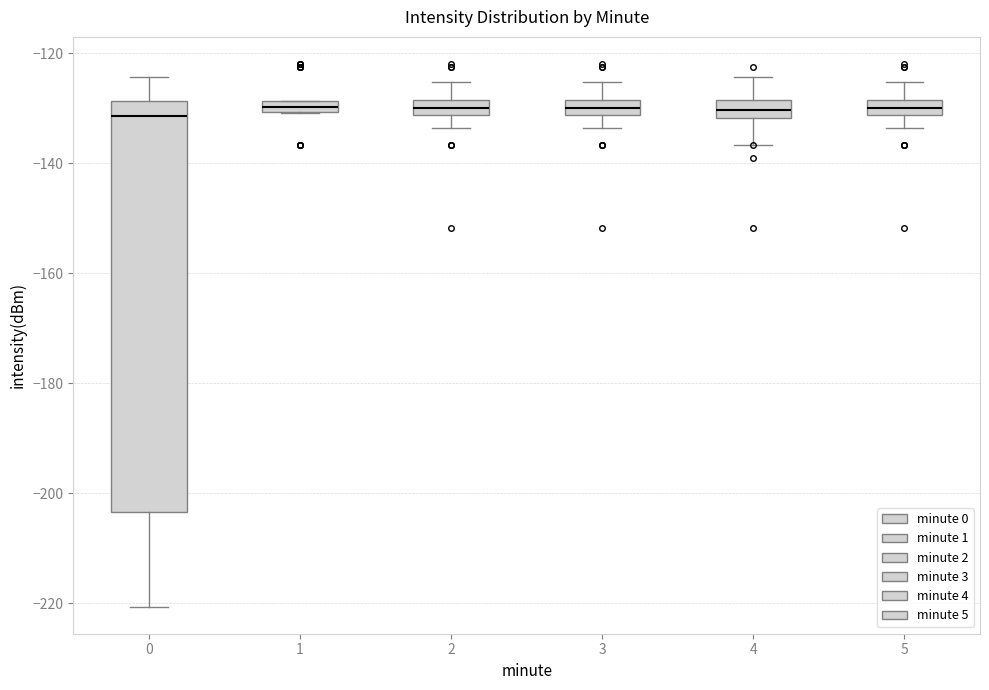

Which box is the tallest, from its lower edge to its upper edge?

0